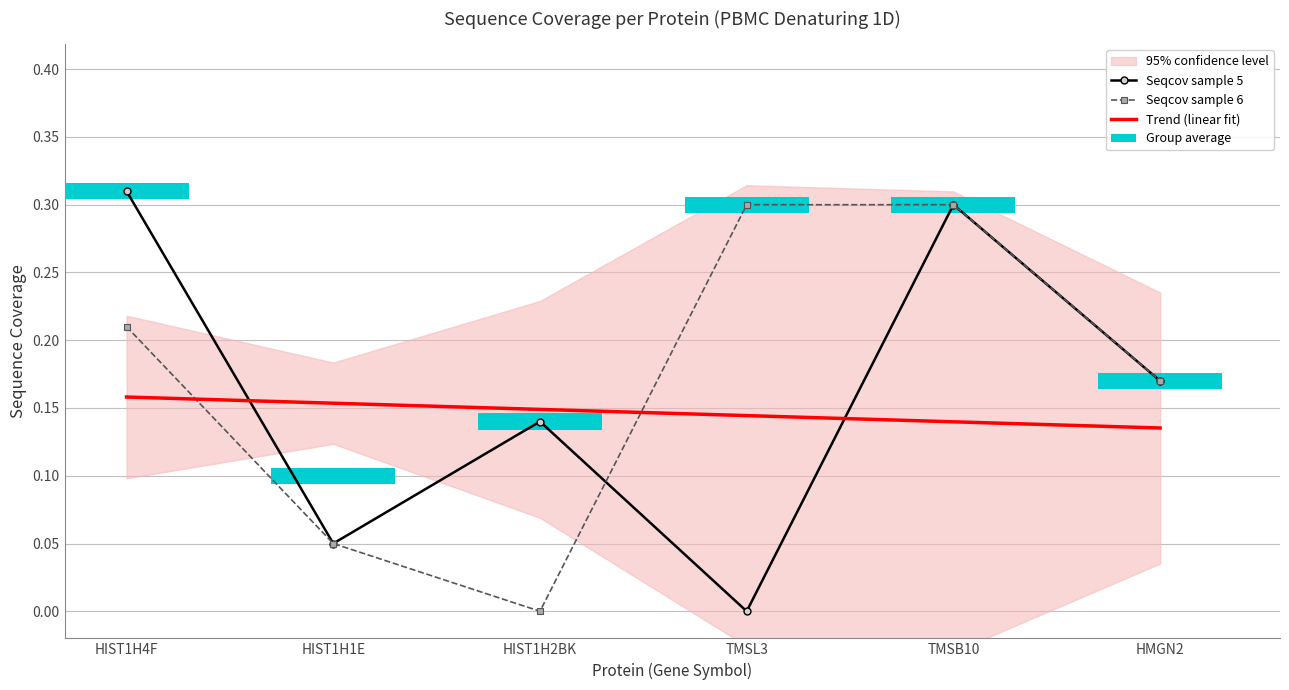

At HIST1H2BK, list the series in order from largest to smallest.

Trend (linear fit), Seqcov sample 5, Seqcov sample 6